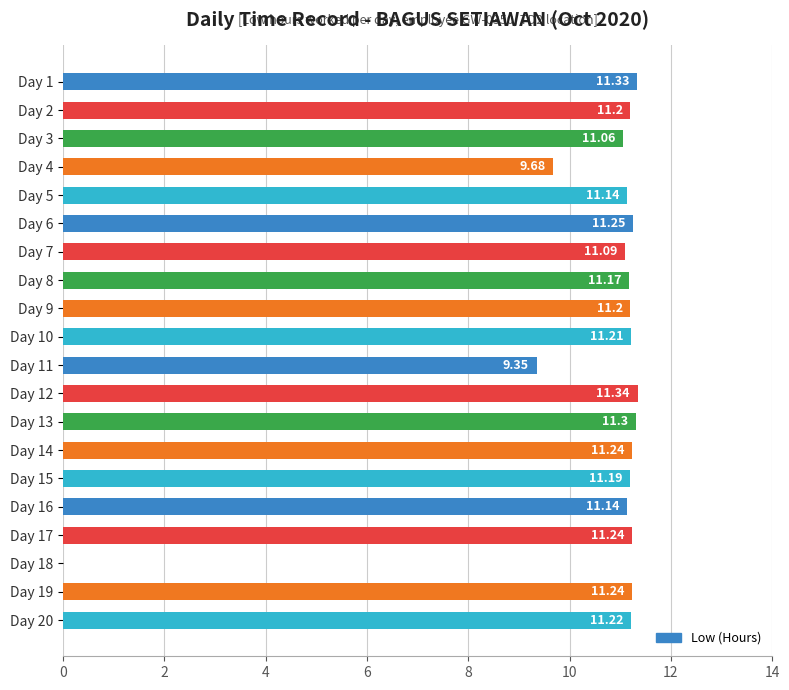

What is the ratio of the value at Day 9 to the value at Day 5?

1.0